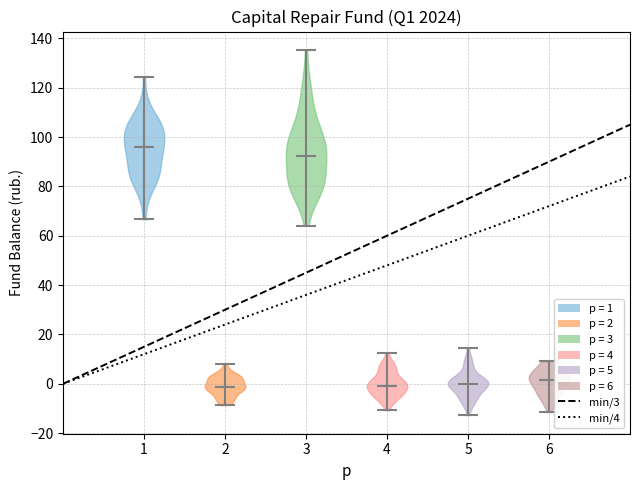

Which violin has the highest median line?

1